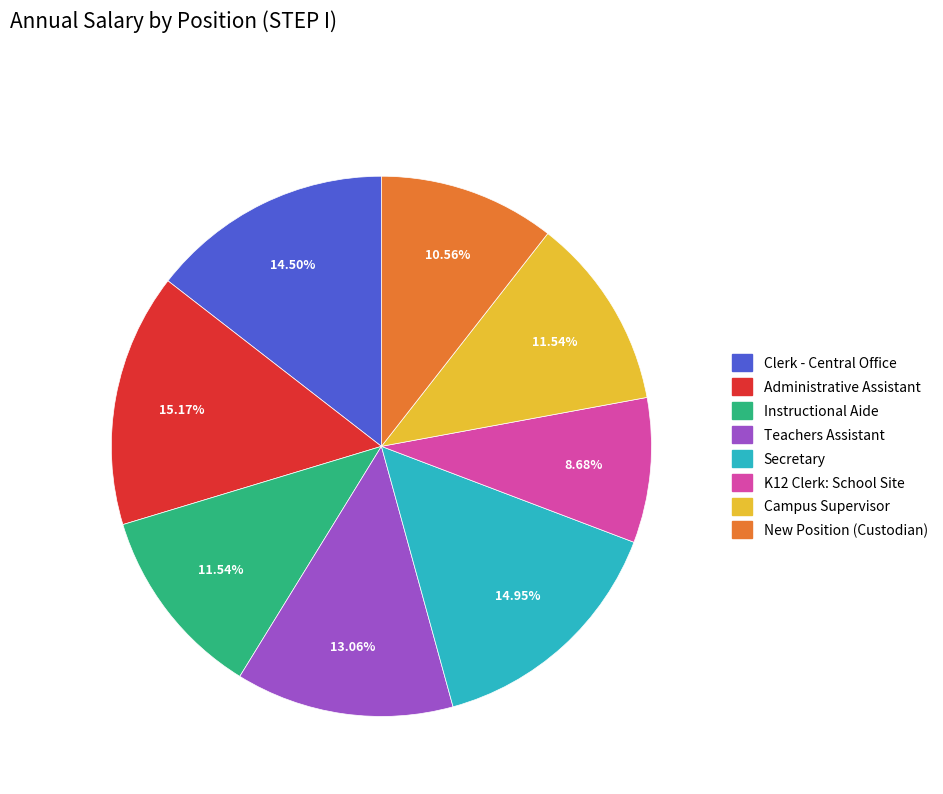

To the nearest percent, what percentage of the pie is Campus Supervisor?

12%